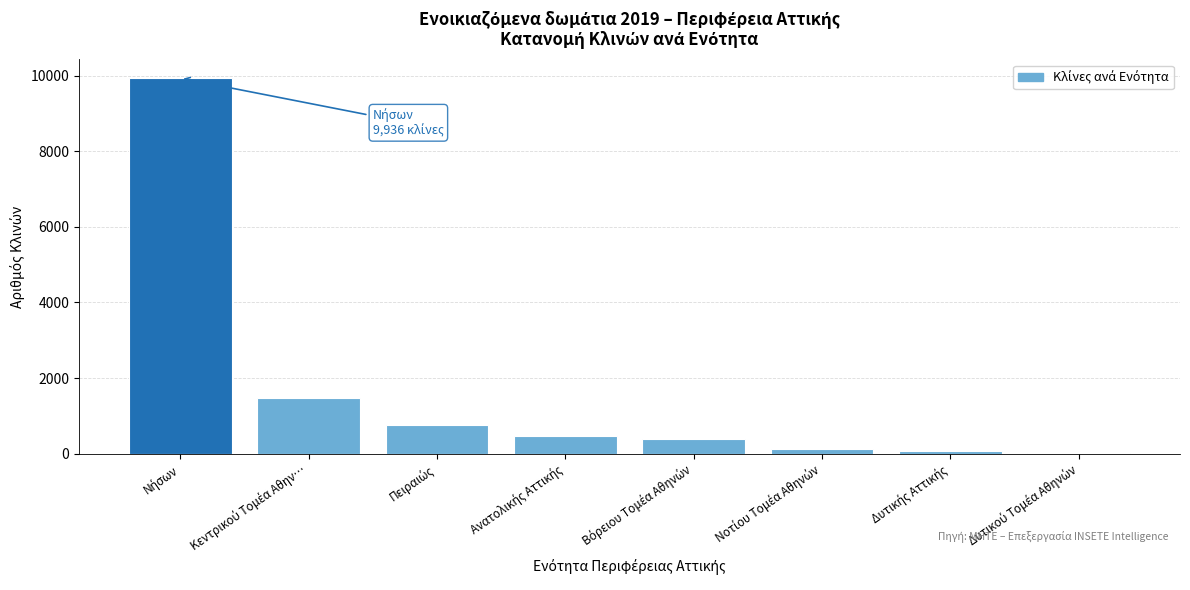

What is the maximum value shown in the chart?

9936